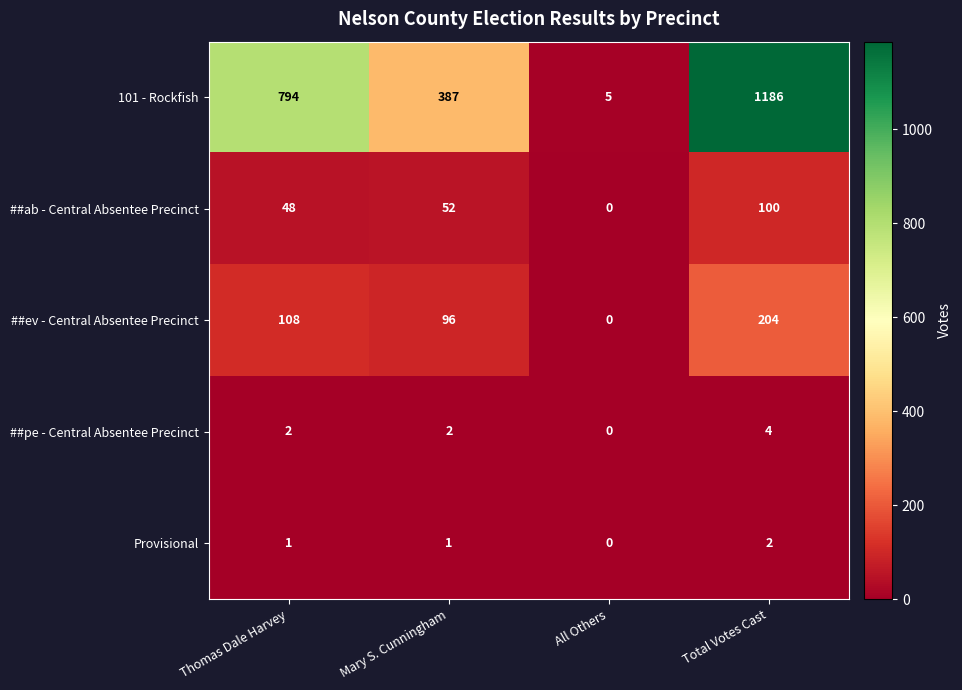

What is the sum of the ##ab - Central Absentee Precinct values at All Others and Mary S. Cunningham?

52